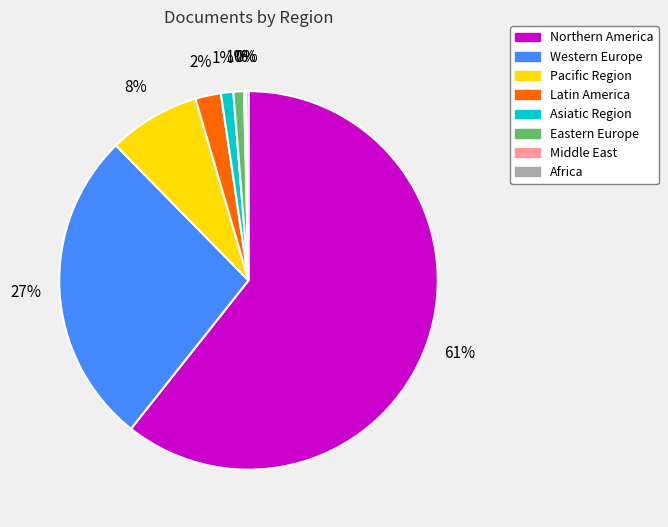

Approximately how many times larger is the value at Asiatic Region compared to Western Europe?

0.0